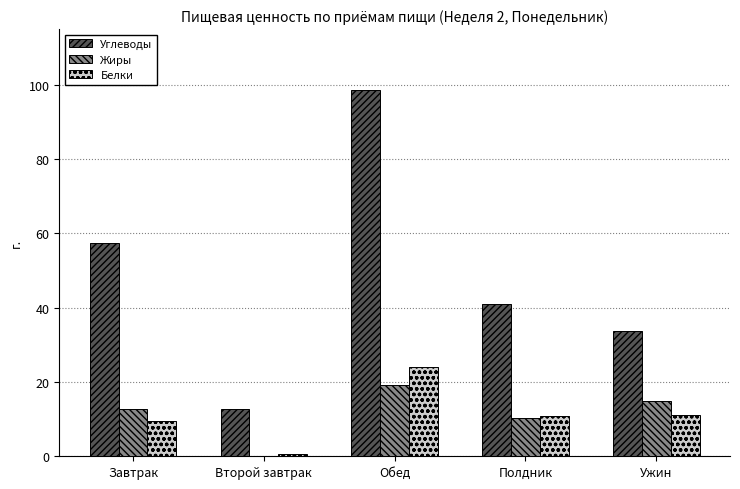

What is the sum of all Жиры values?

57.3